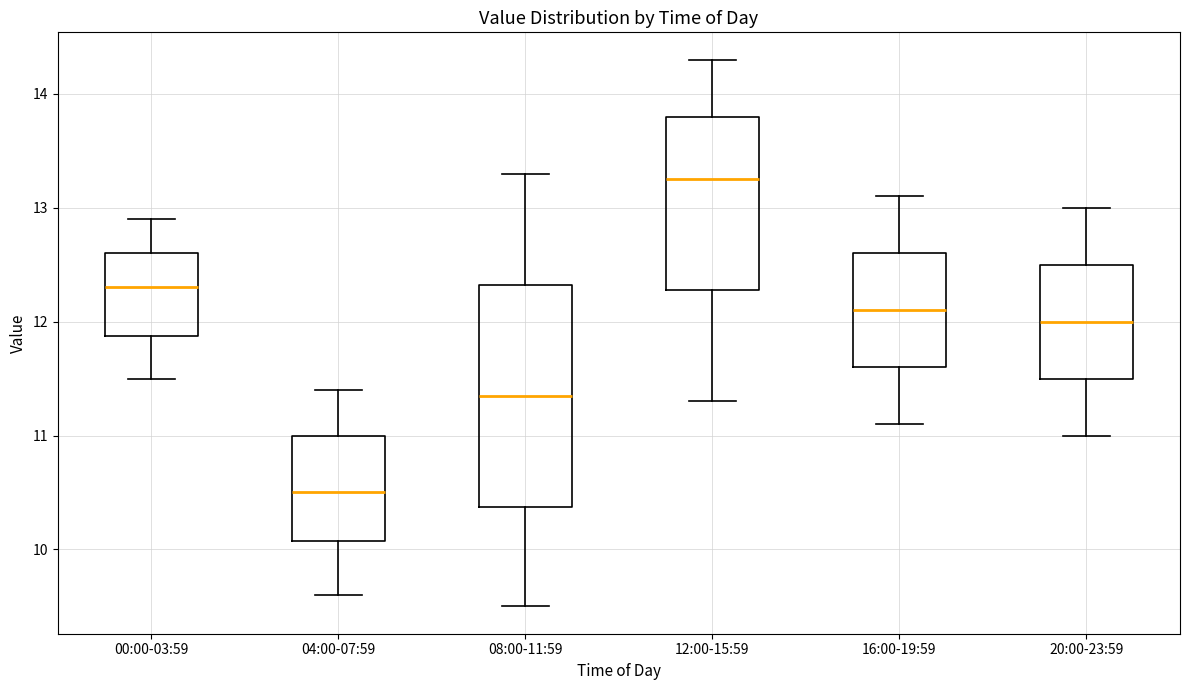

Where is the upper edge of the box for 20:00-23:59 on the y-axis? The values are not printed on the chart, so give them approximately, as read against the axis.

12.5